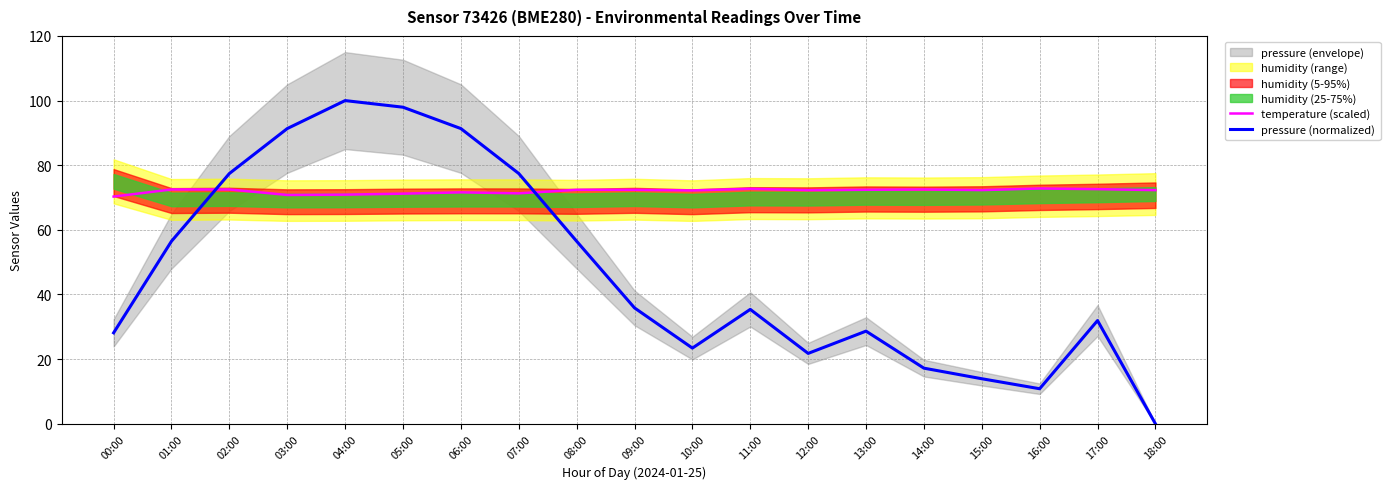

Which series ends up on top after the final intersection of pressure (normalized) and temperature (scaled)?

temperature (scaled)